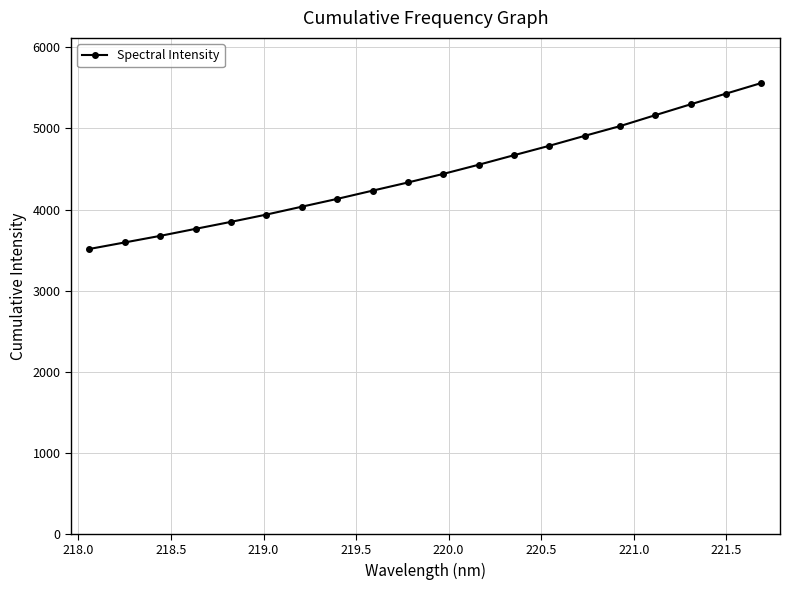

What is the value of the 6th point from the left?

3937.6